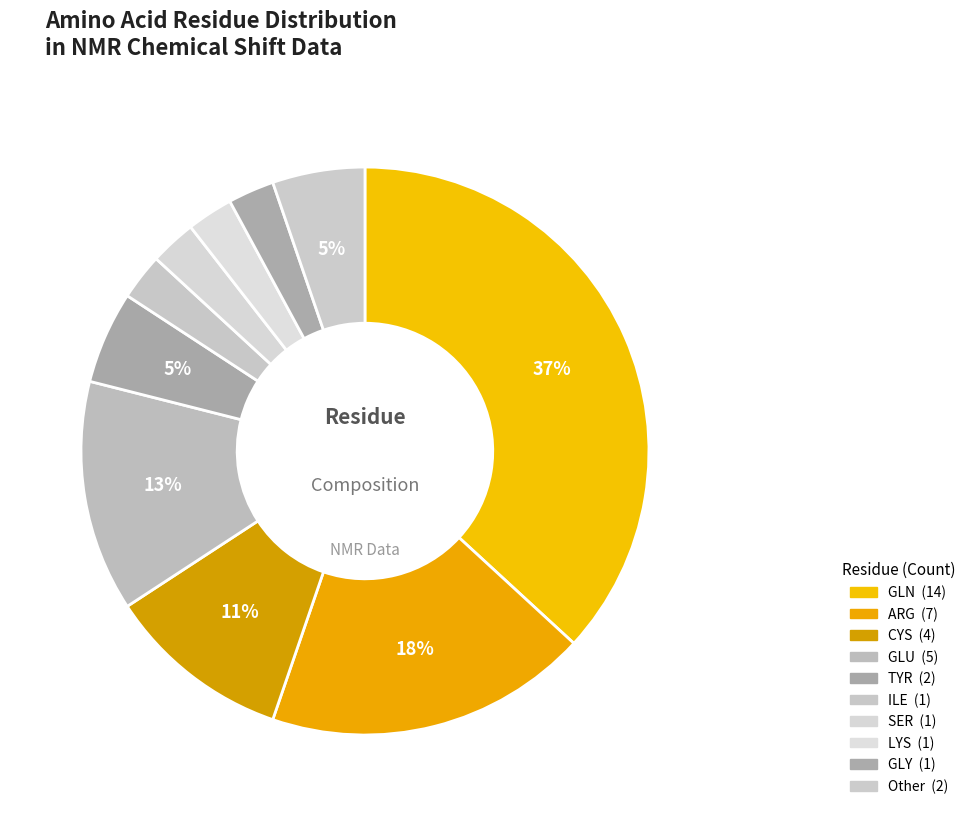

Does any single category account for the majority?

No